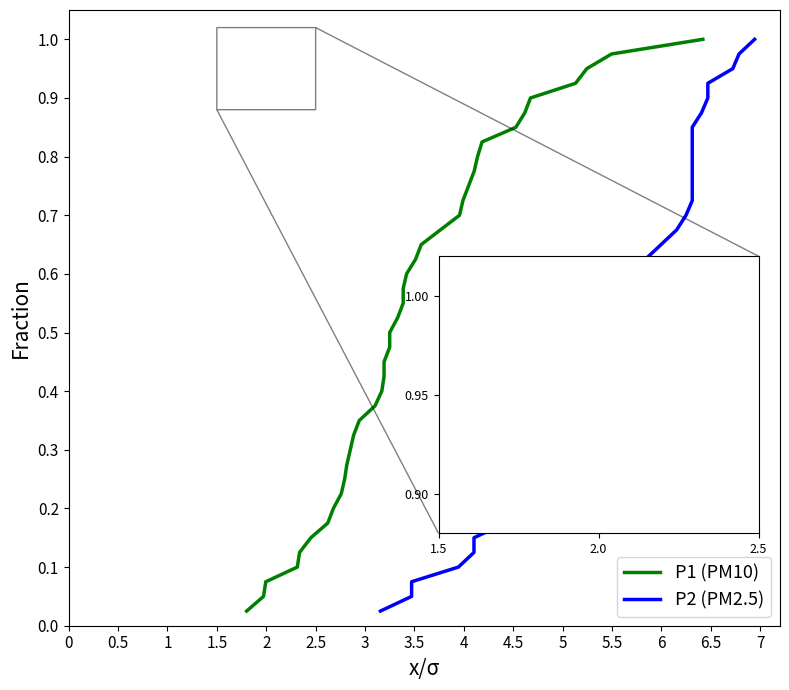

At 33, list the series in order from smallest to largest.

P1 (PM10), P2 (PM2.5)